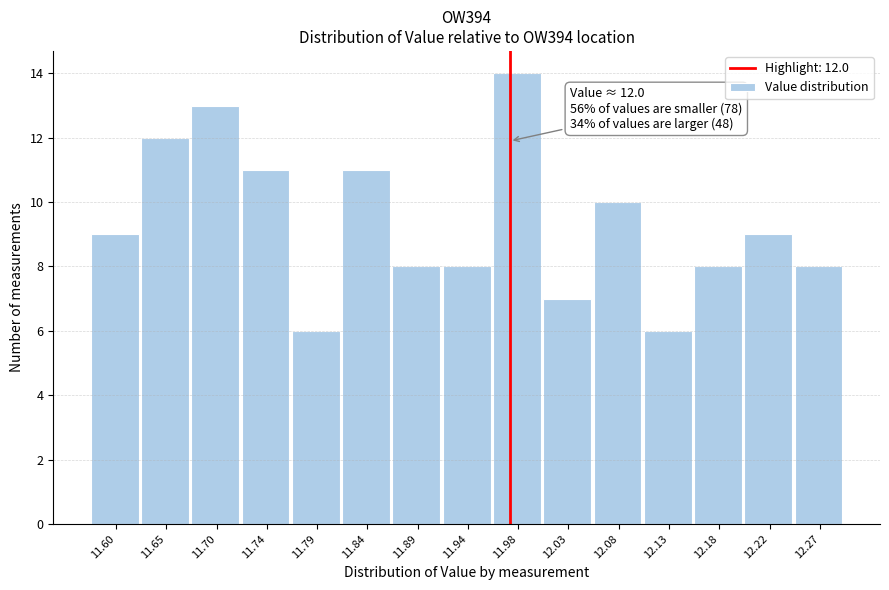

Reading left to right, transcribe all the data shown in this chart.

9	12	13	11	6	11	8	8	14	7	10	6	8	9	8